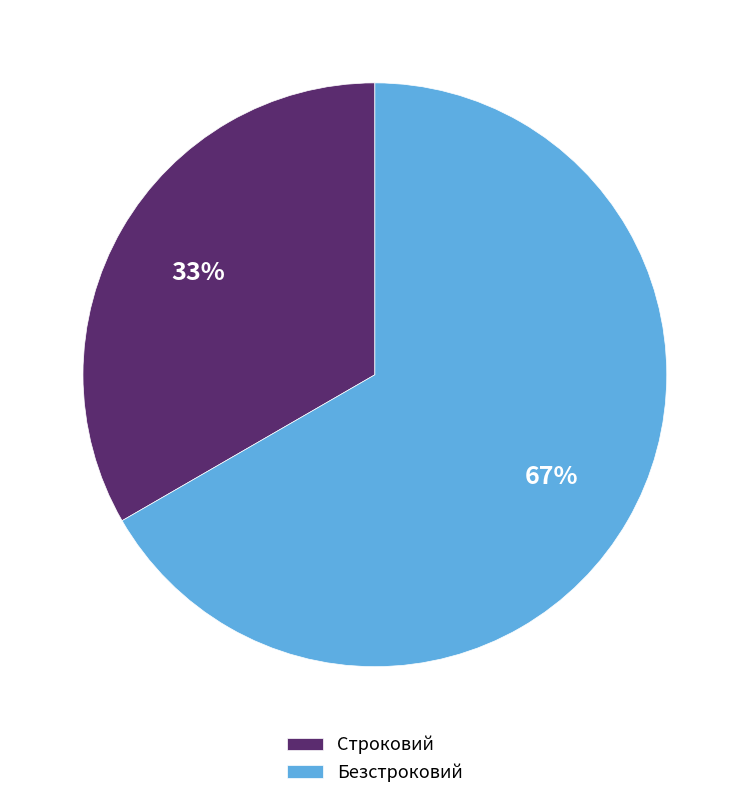

How many segments does this pie chart have?

2